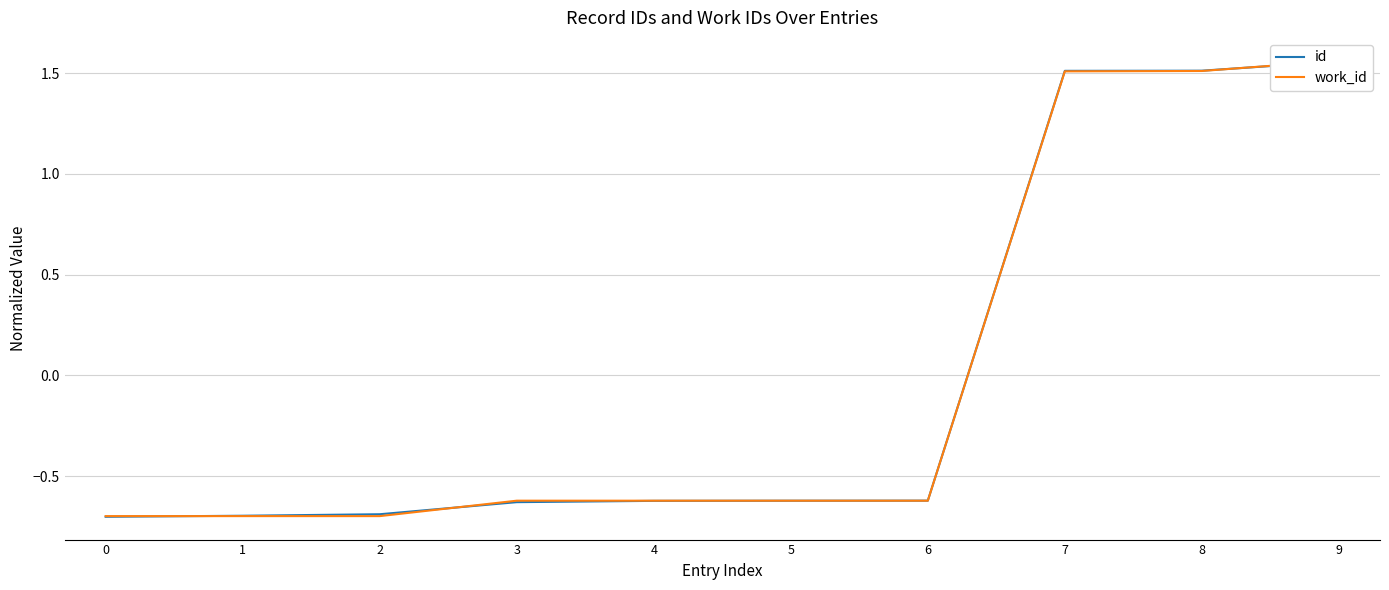

What is the sum of the work_id values at 6 and 2?

-1.3